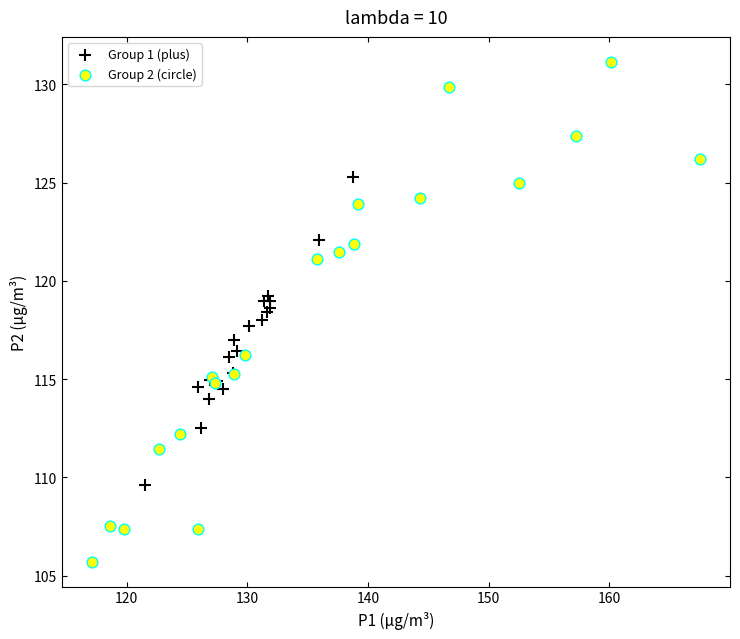

Which series reaches the maximum Y coordinate?

Group 2 (circle)